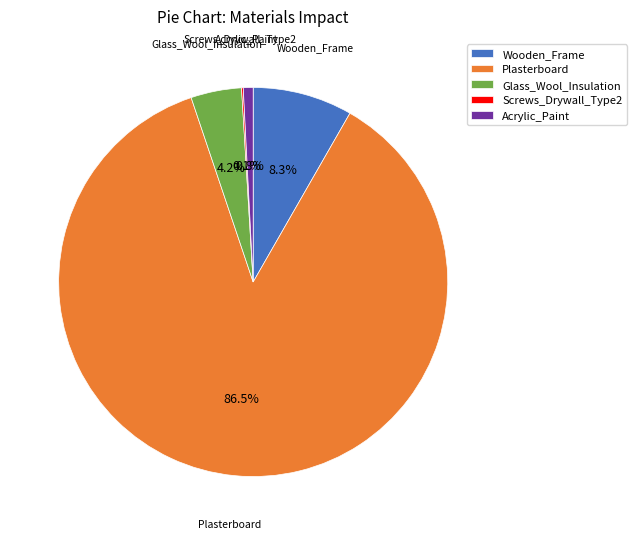

Which has a higher value, Plasterboard or Glass_Wool_Insulation?

Plasterboard